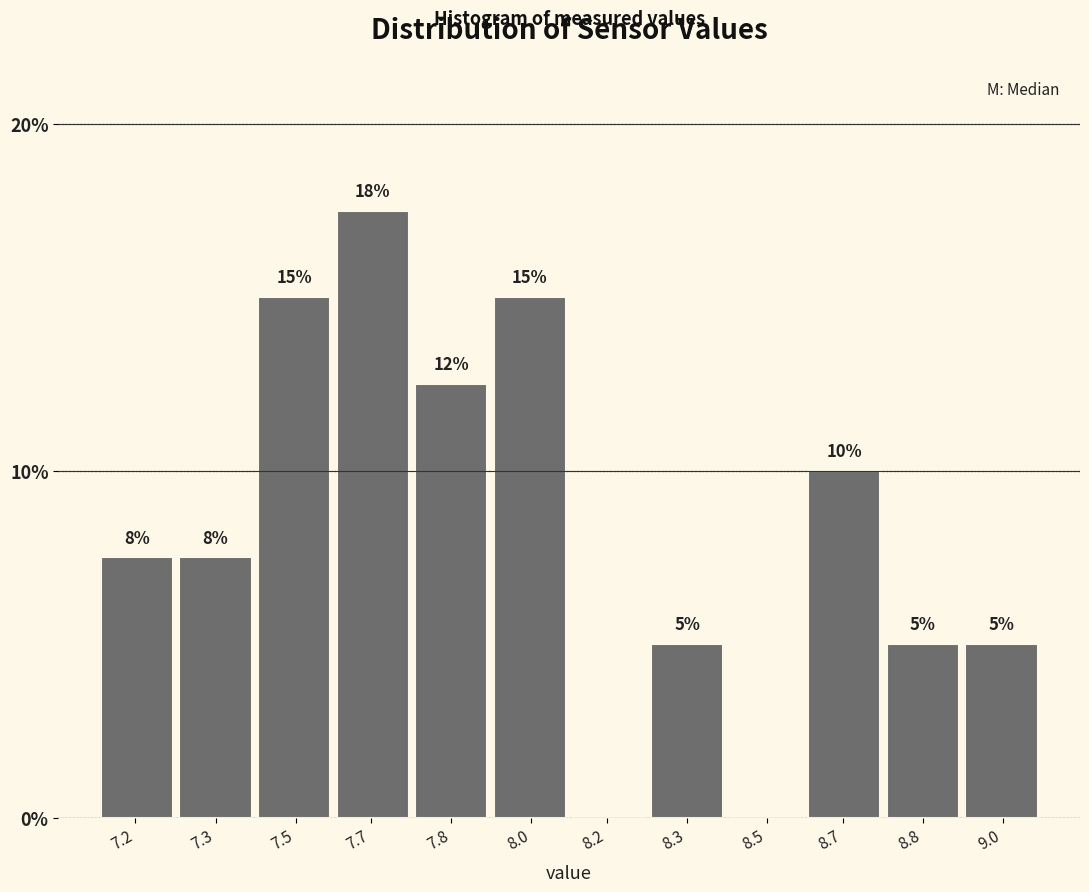

What is the change in value from 7.5 to 8.3?

-10.0